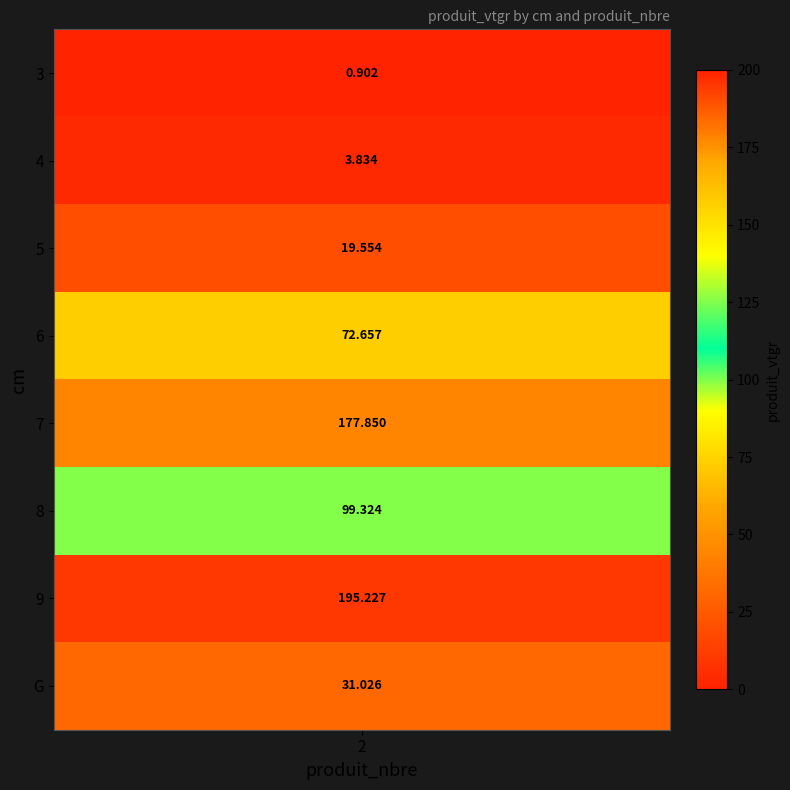

Rank the categories by value from lowest to highest.

3, 4, 5, G, 6, 8, 7, 9